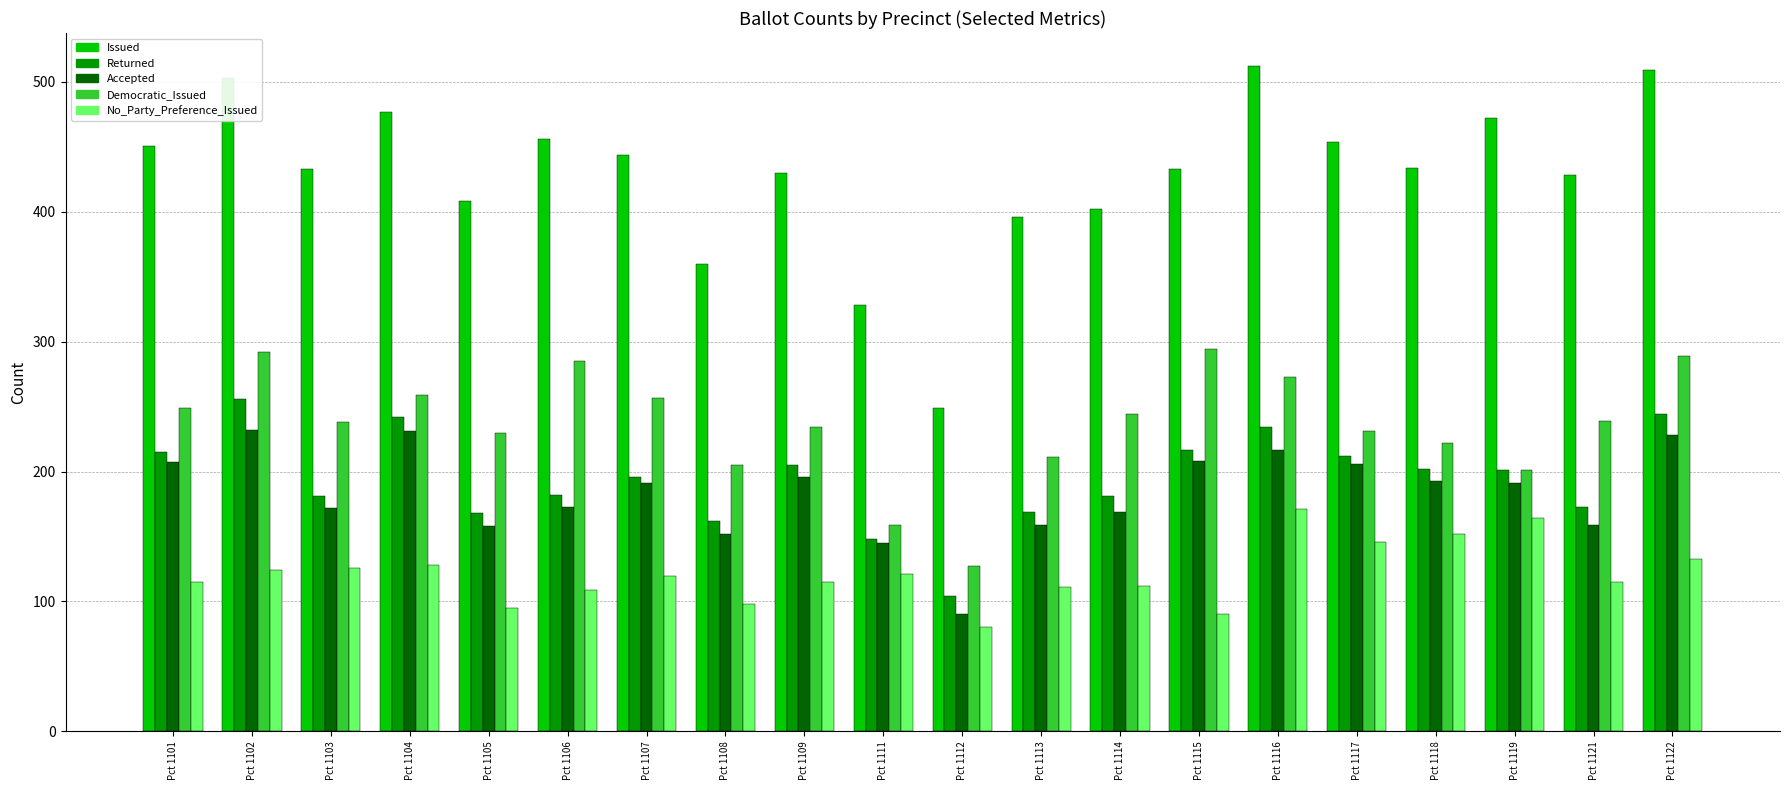

Which label corresponds to the smallest value in the chart?

Pct 1112